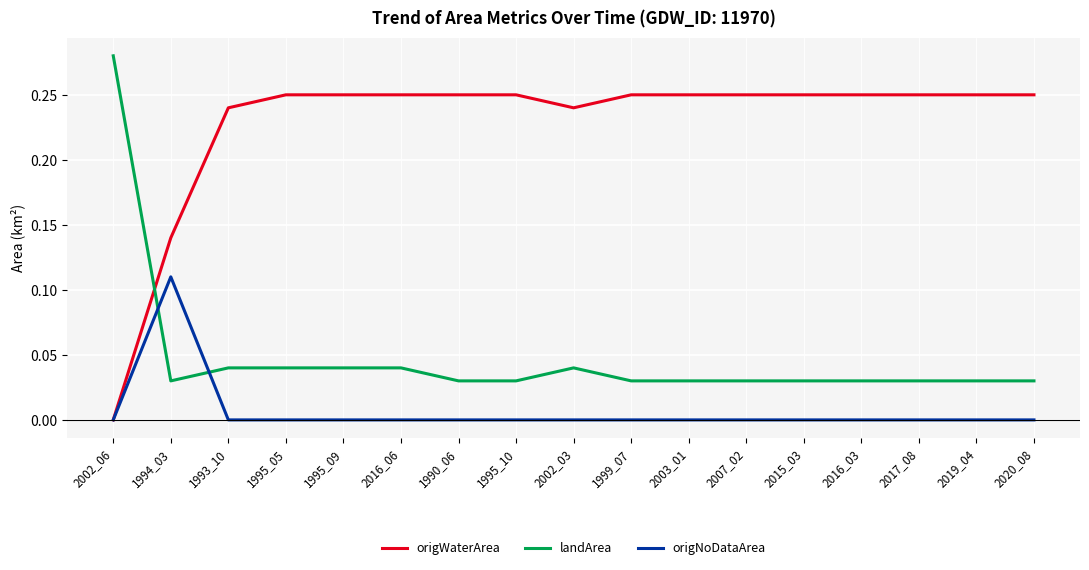

Between which two adjacent categories do origWaterArea and landArea first intersect?

2002_06 and 1994_03